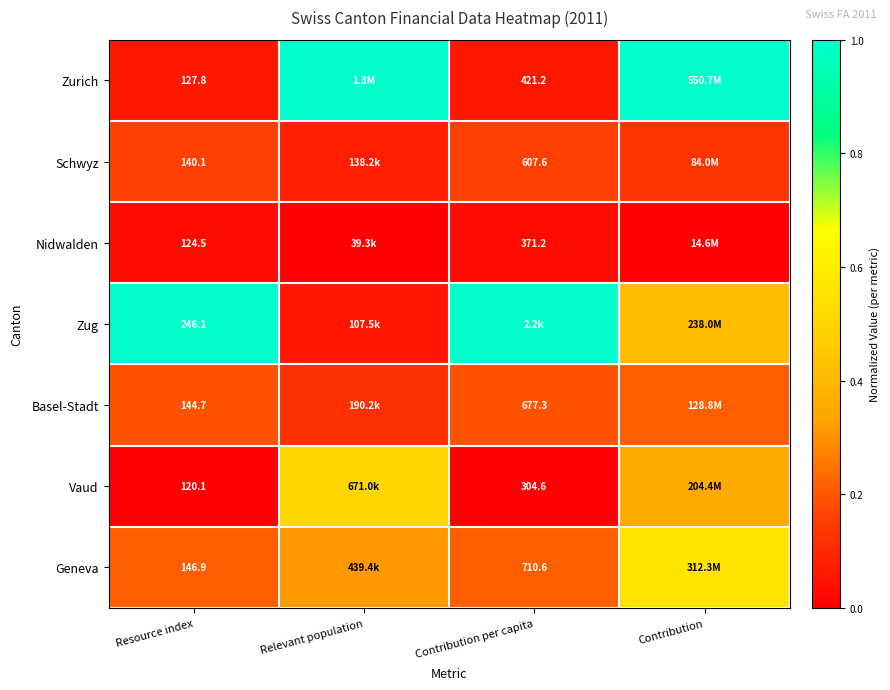

Is the value of Nidwalden at Resource index greater than the value of Geneva at Resource index?

No